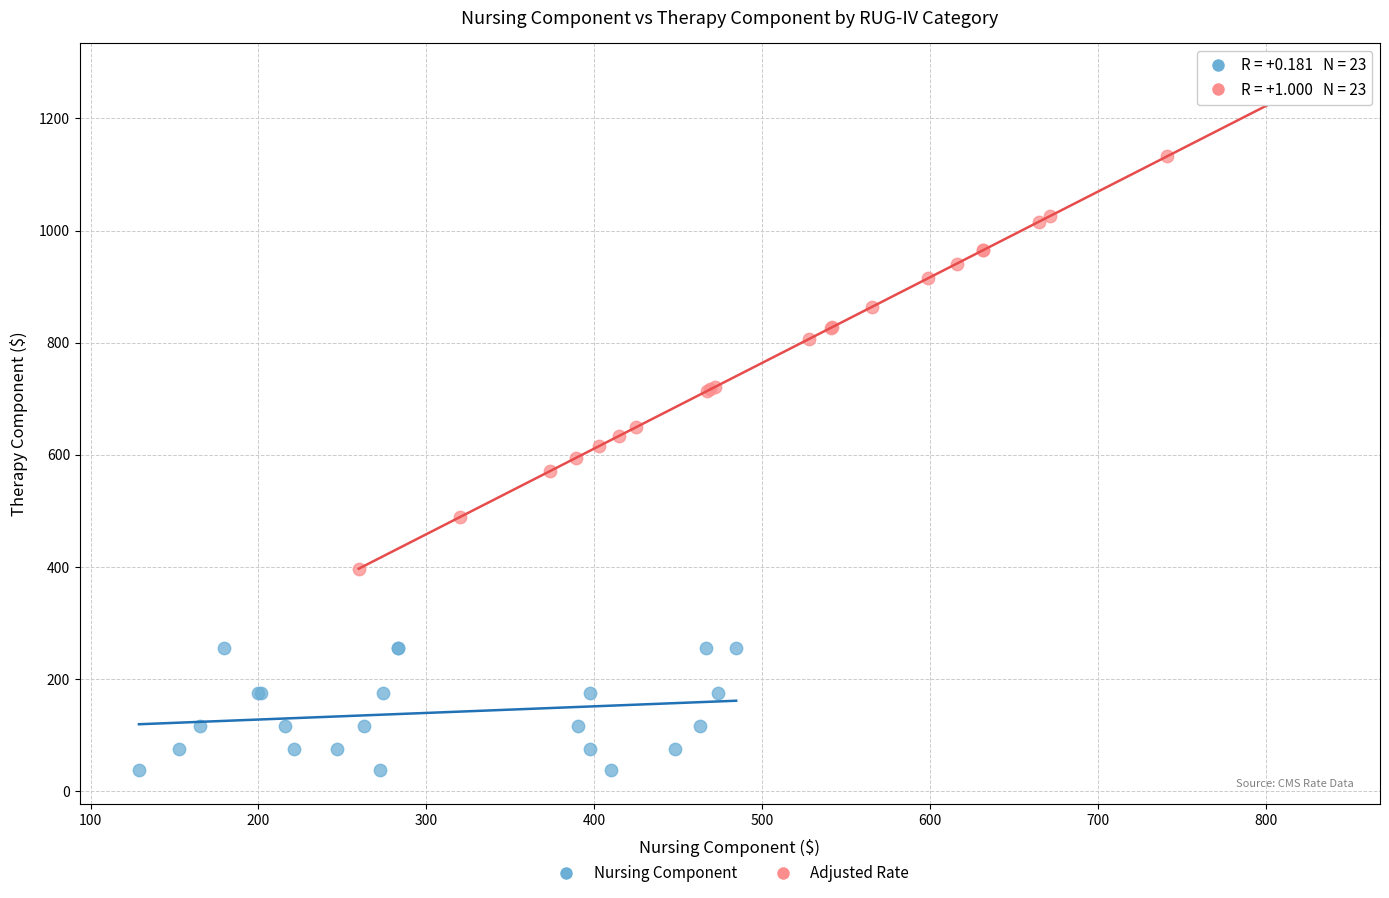

What are all the series names shown in the legend?

Nursing Component, Adjusted Rate